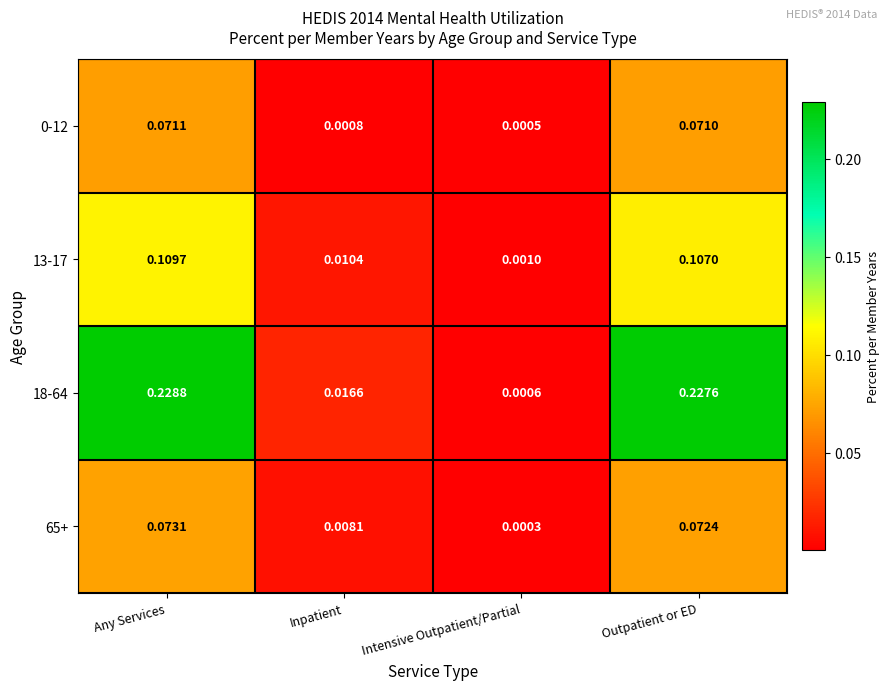

Is the value of 18-64 at Outpatient or ED greater than the value of 13-17 at Inpatient?

Yes